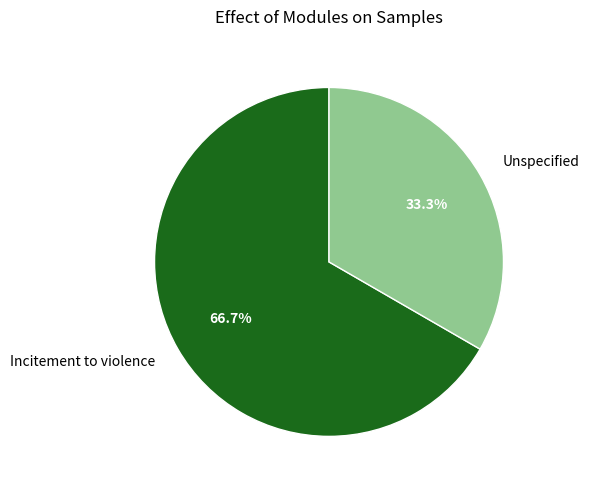

Count the number of slices in the pie.

2